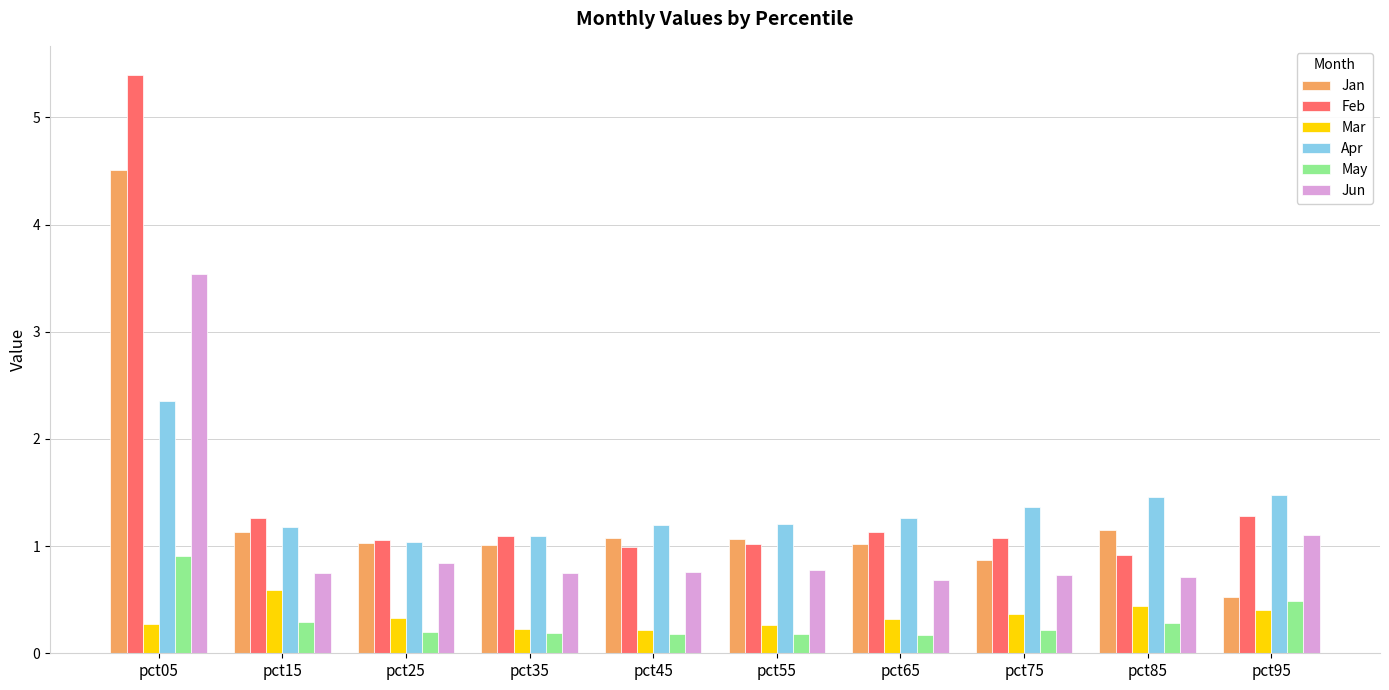

Which series changed the most between pct05 and pct55?

Feb